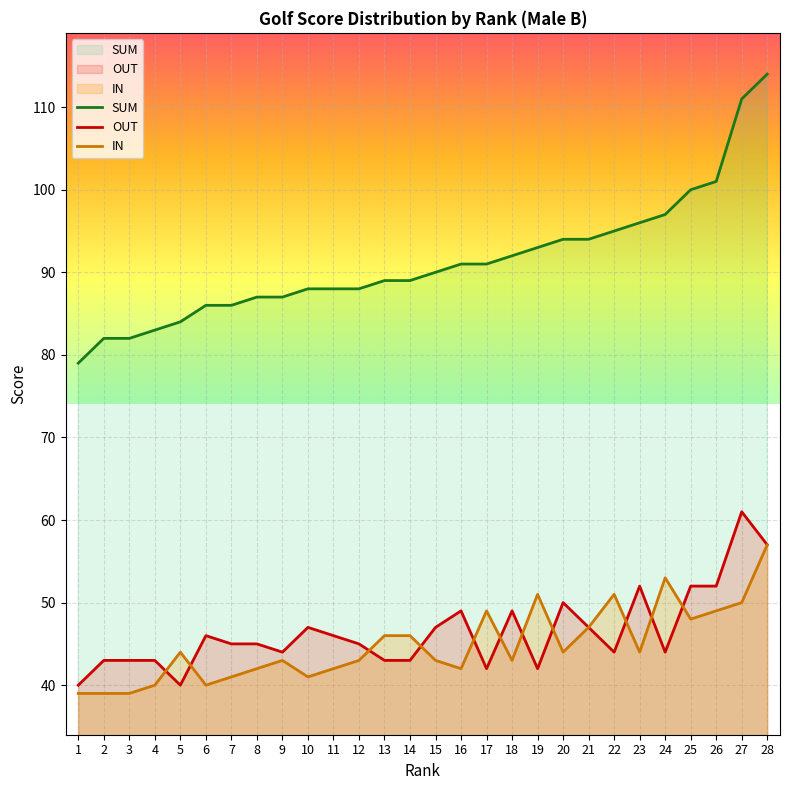

True or false: OUT has a value of 20 at 7.

False